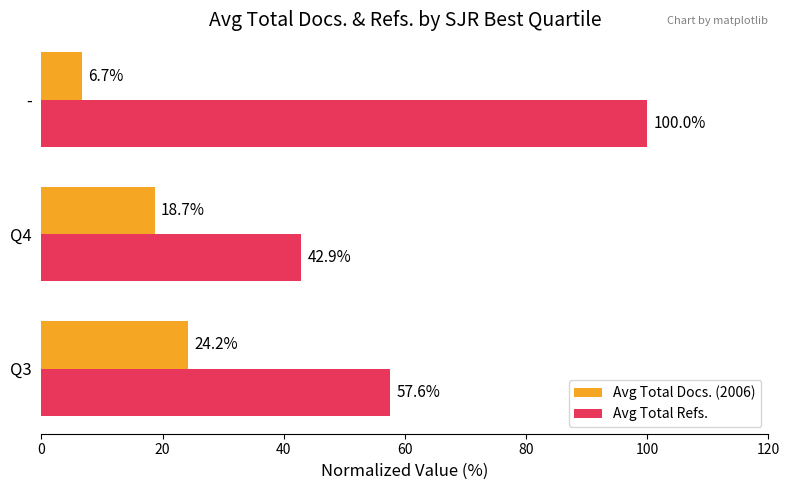

Rank the categories by Avg Total Docs. (2006) value from highest to lowest.

Q3, Q4, -